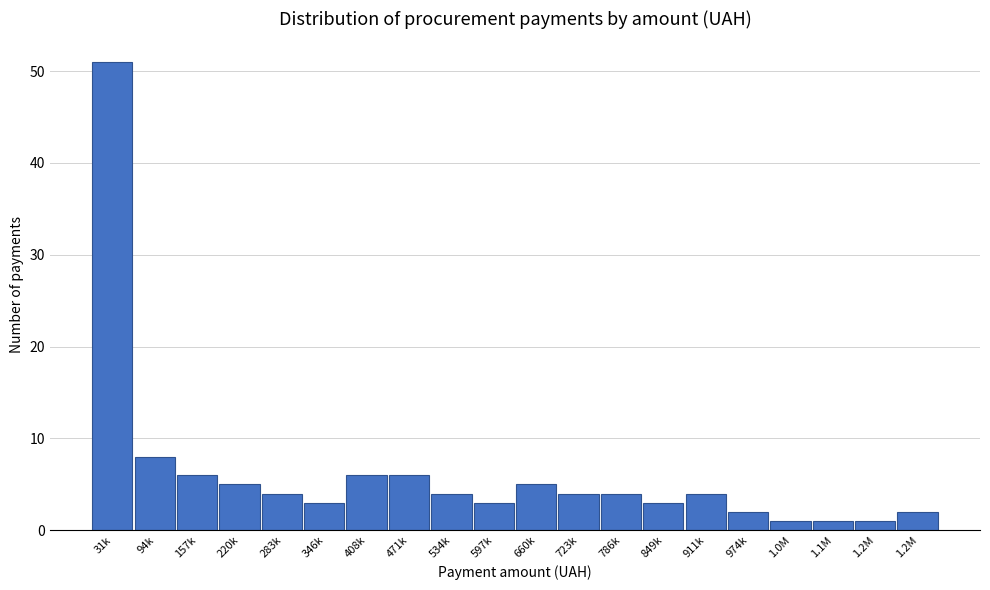

How many bars are there in total?

20